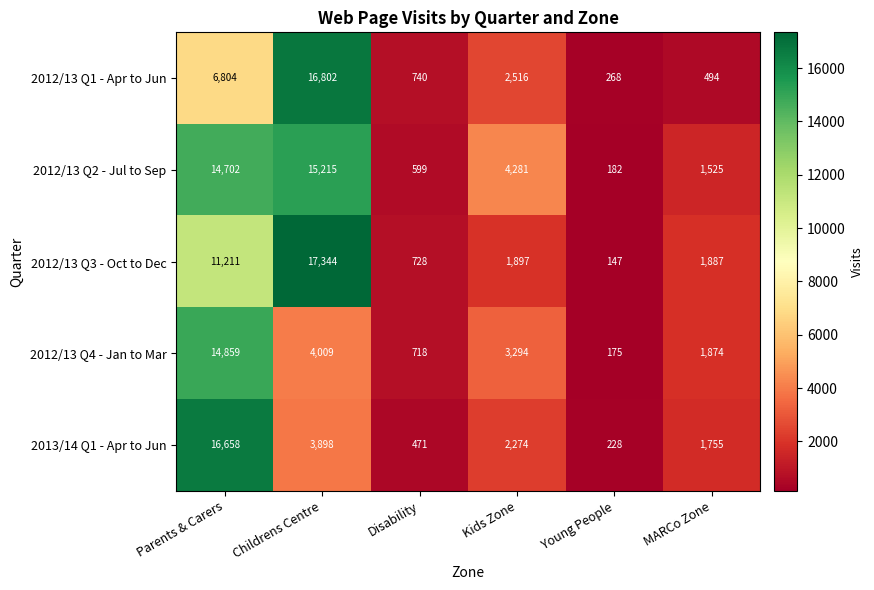

What is the average value of the 2012/13 Q3 - Oct to Dec series?

5536